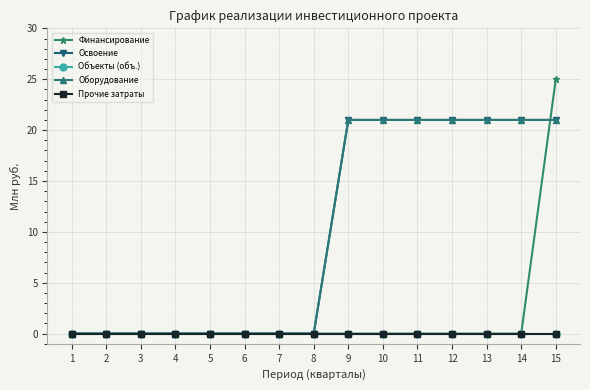

What is the value of the Освоение point at the 15th from the left?

21